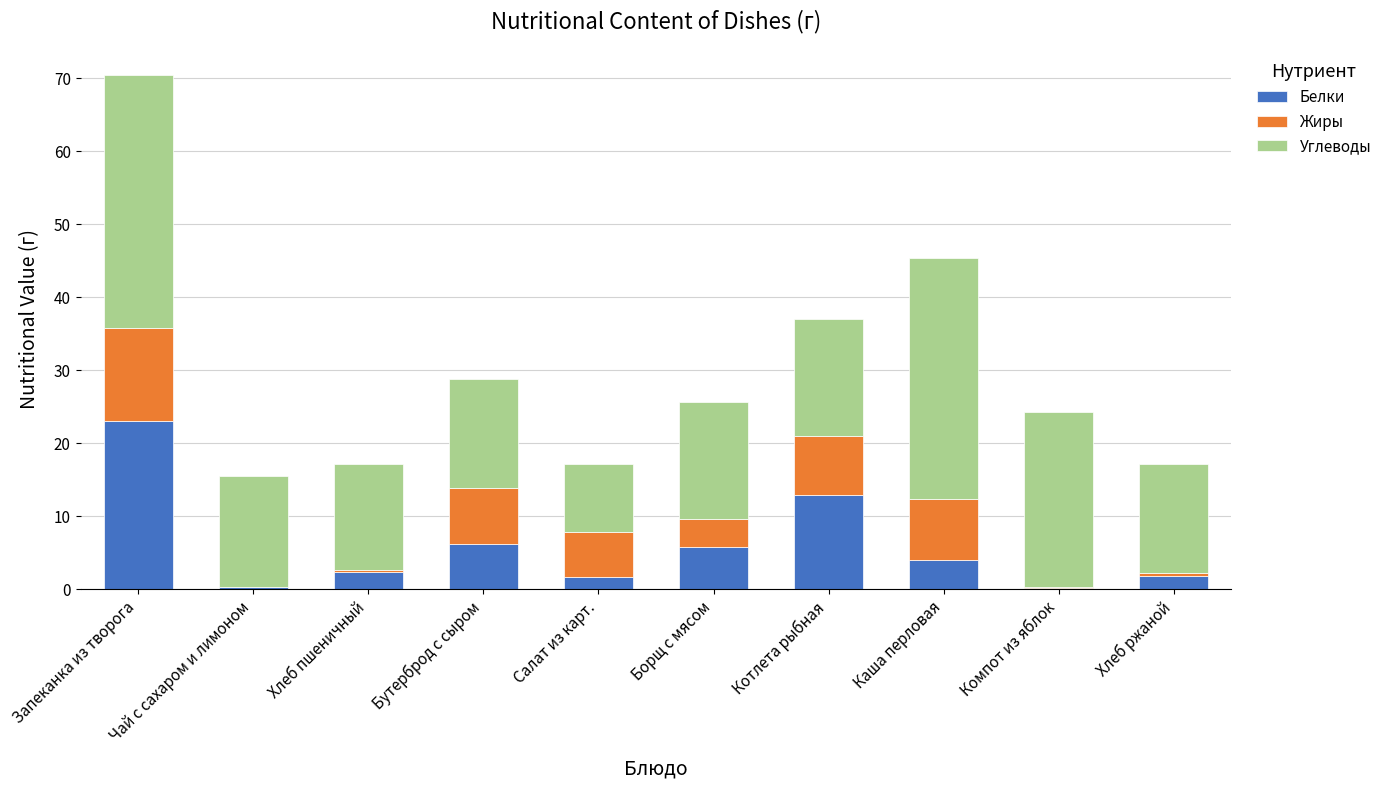

Which category has the highest value in the Белки series?

Запеканка из творога